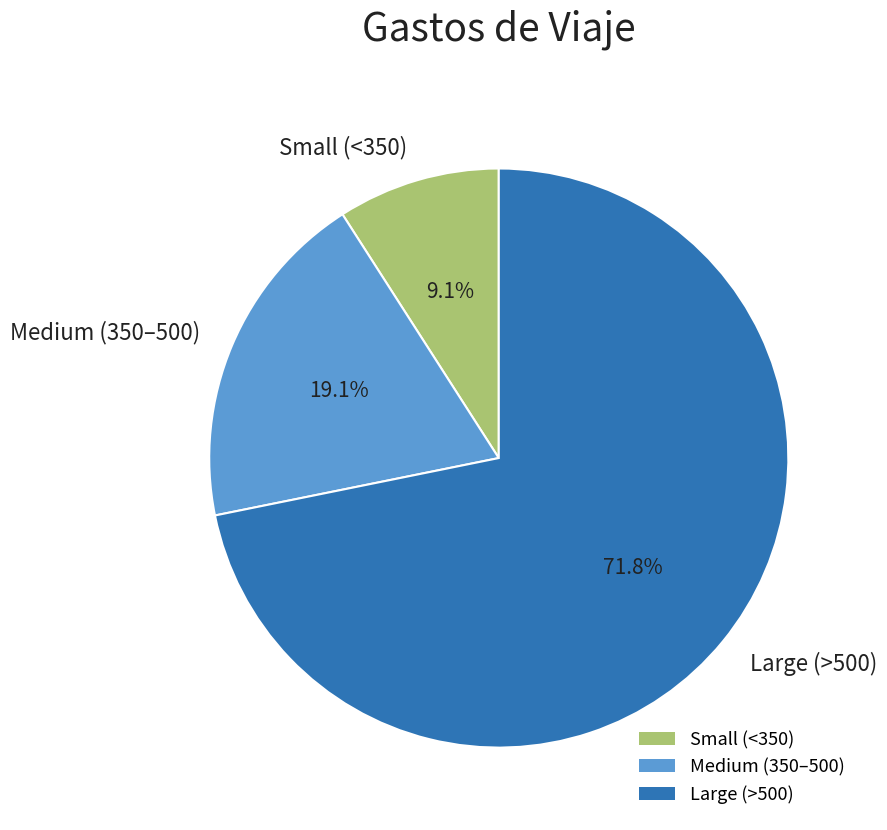

Which category has the smallest portion of the pie?

Small (<350)